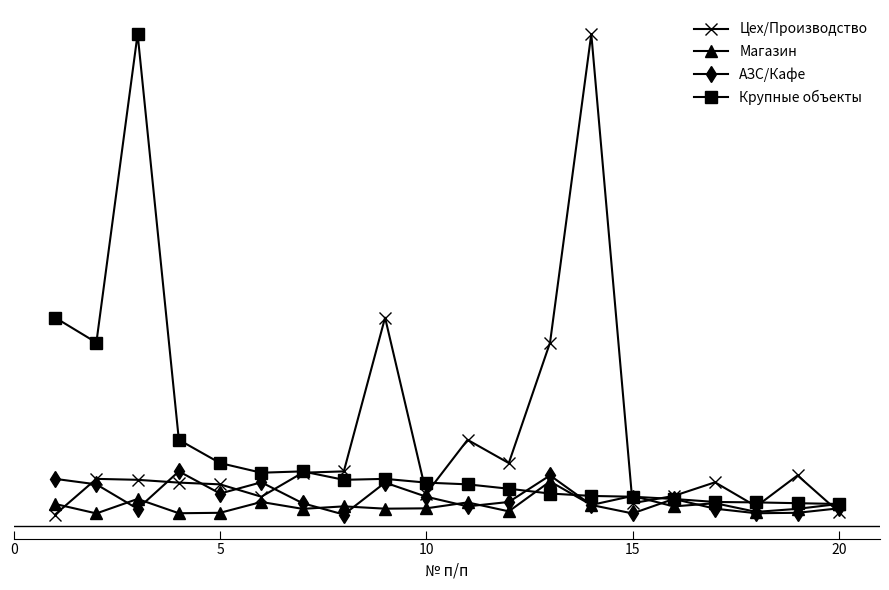

What are all the series names shown in the legend?

Цех/Производство, Магазин, АЗС/Кафе, Крупные объекты